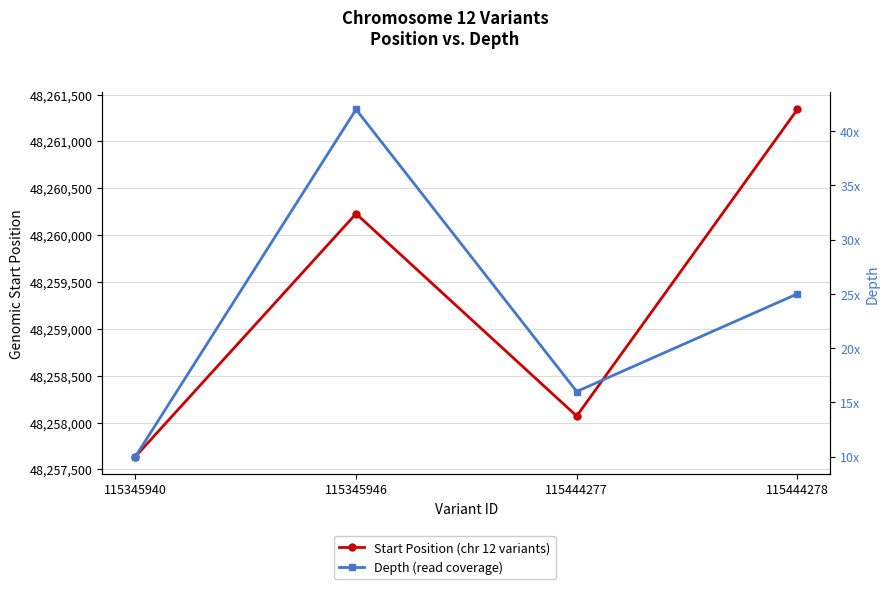

Does the chart have visible grid lines?

Yes